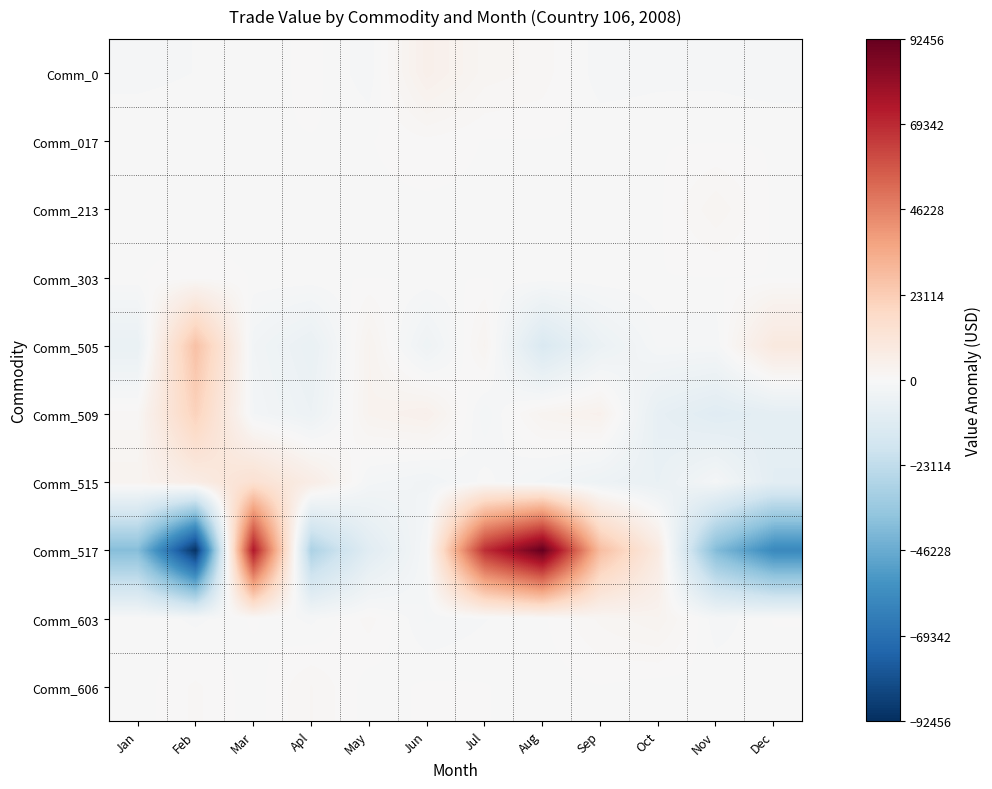

What is the smallest value displayed?

-91430.6